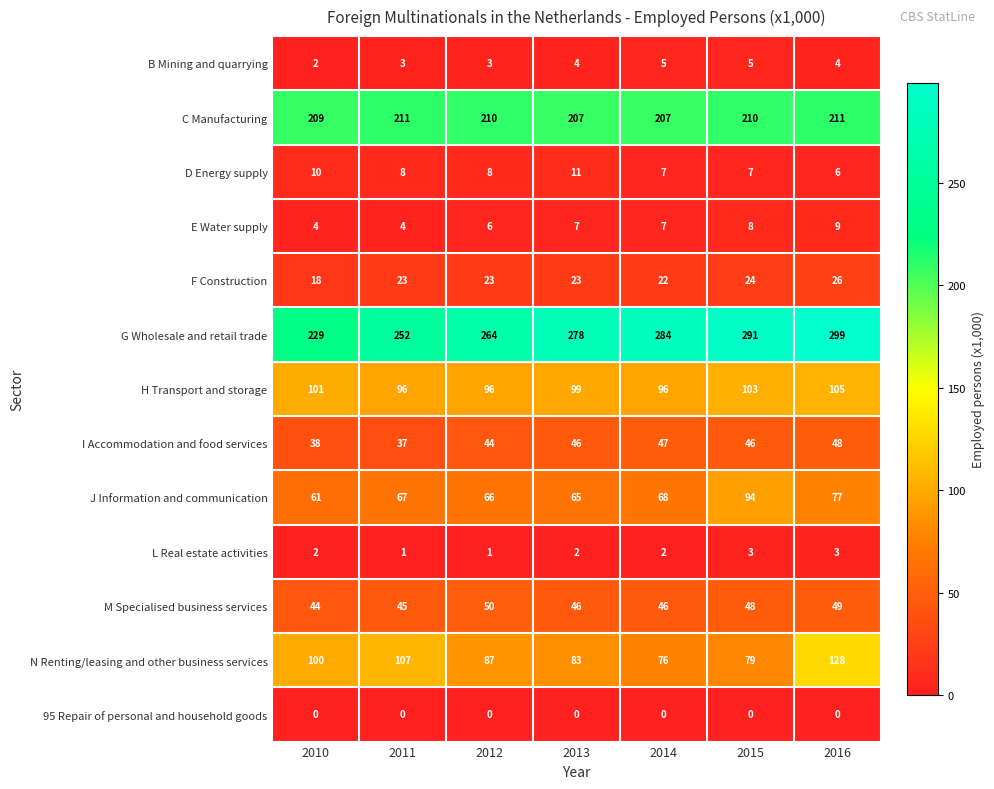

Which series has the largest range (max minus min)?

G Wholesale and retail trade